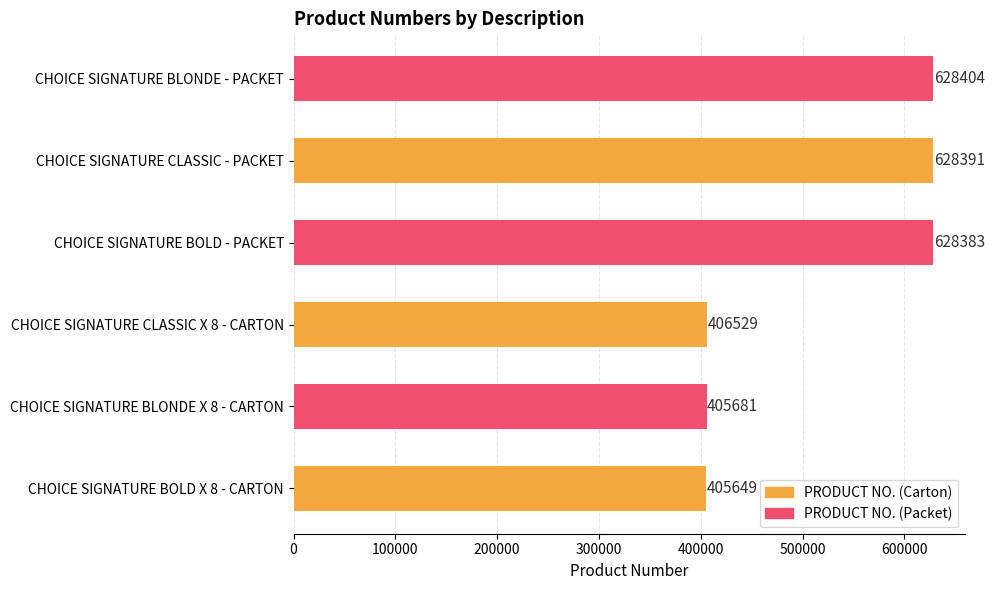

What is the smallest value displayed?

405649